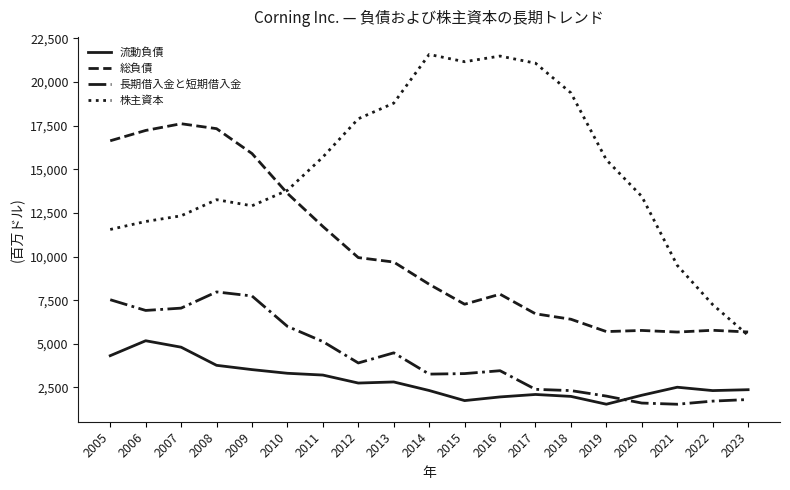

Is it true that 流動負債 equals 4360 at 2021?

False